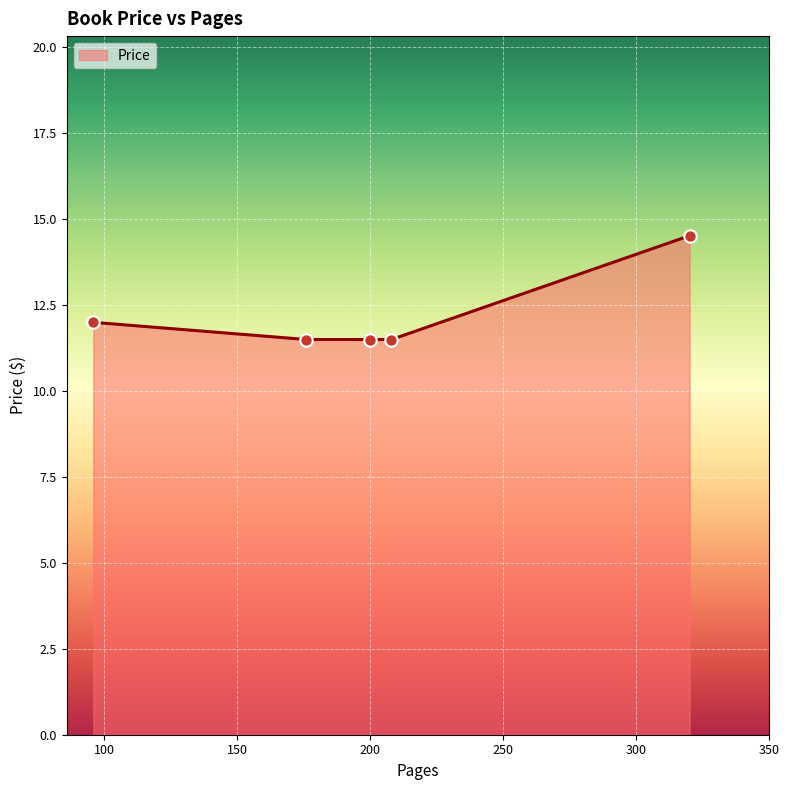

What is the greatest value displayed?

14.5